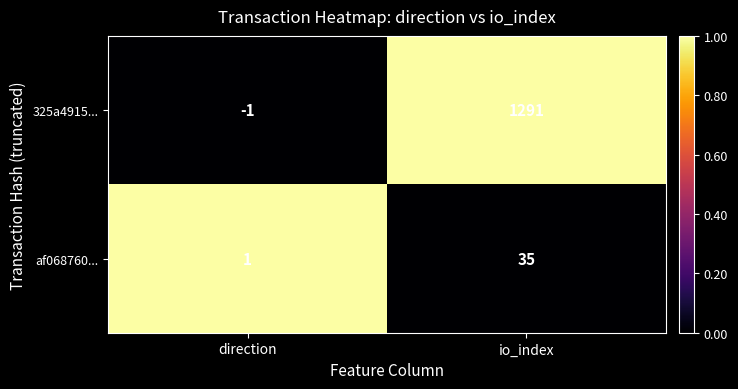

Reading left to right, extract all data points from this chart.

325a4915...: -1	1291
af068760...: 1	35